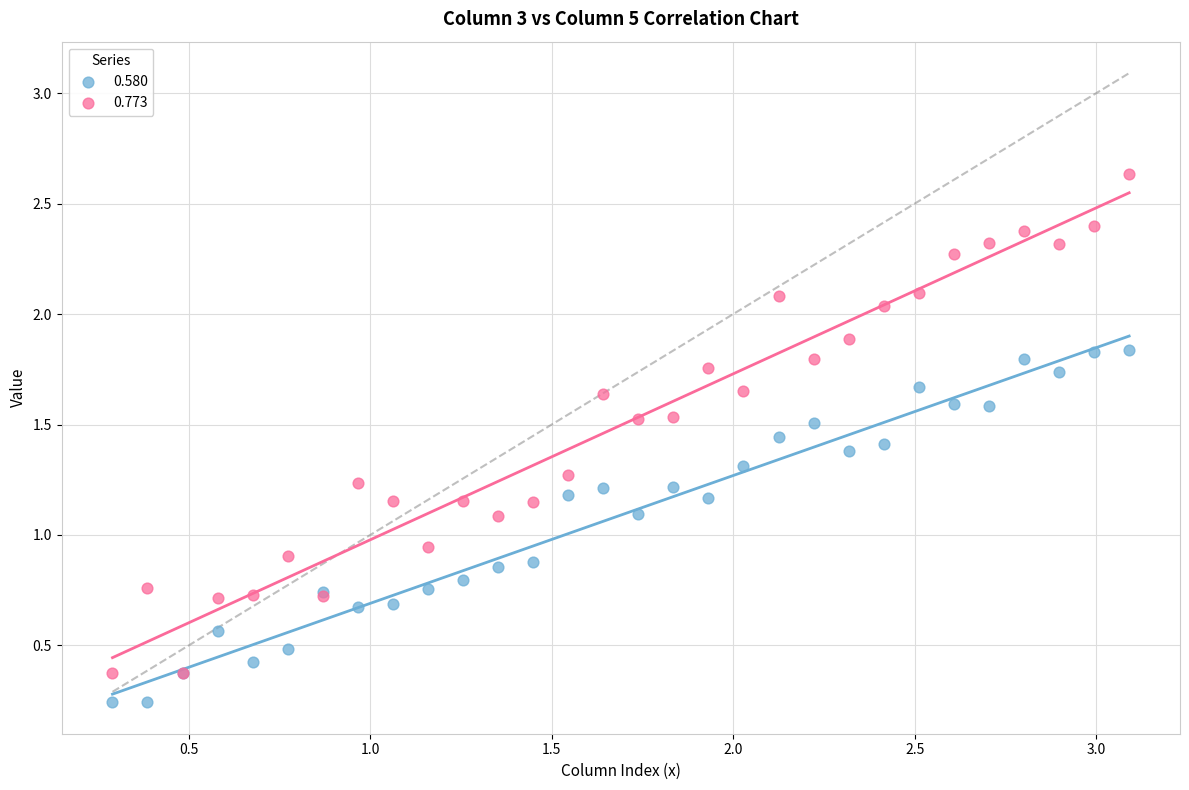

Which series reaches the maximum Y coordinate?

0.773